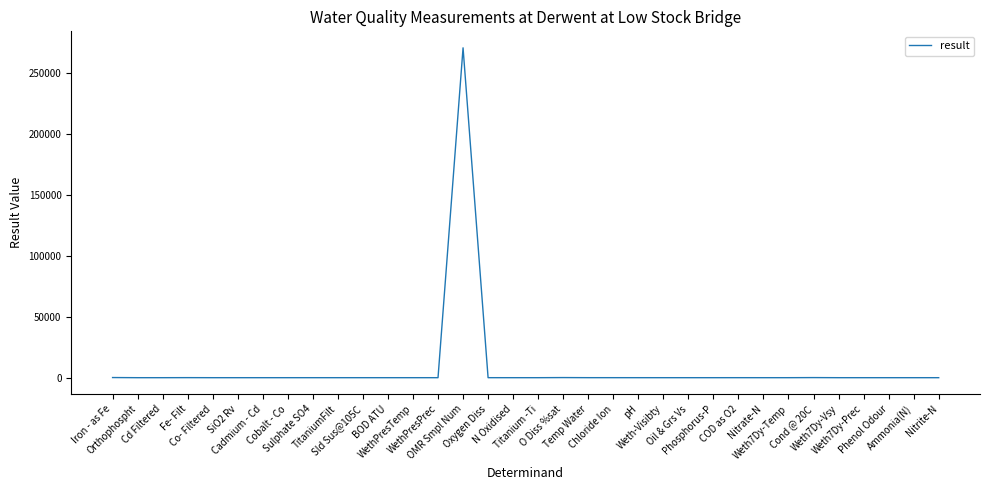

At which label does the data first exceed 2?

Iron - as Fe